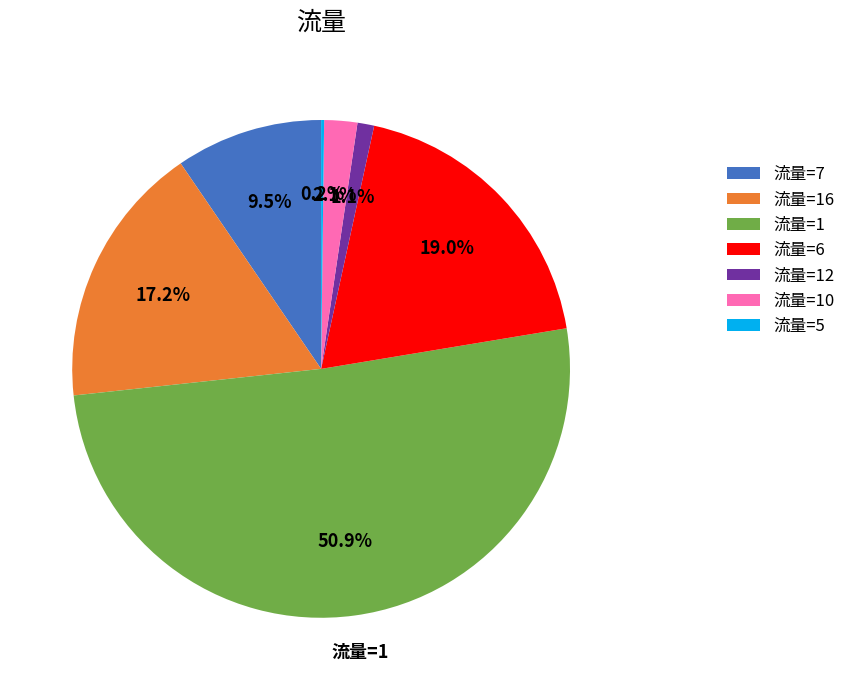

Between 流量=10 and 流量=16, which is larger?

流量=16